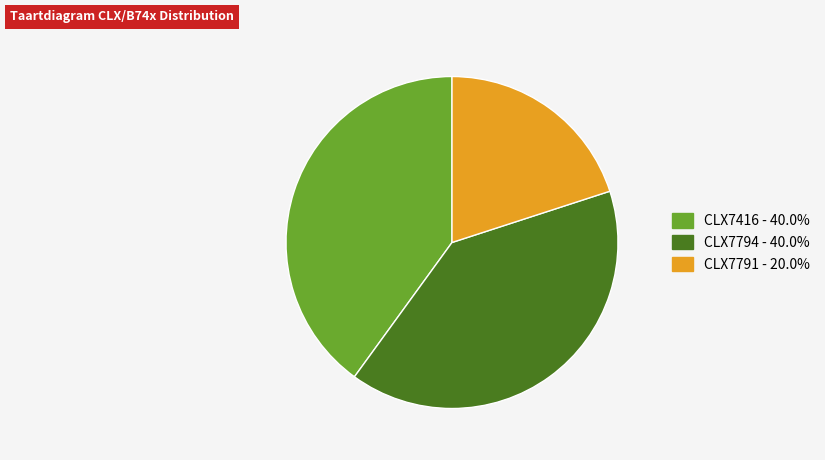

True or false: CLX7794 accounts for 55% of the total.

False